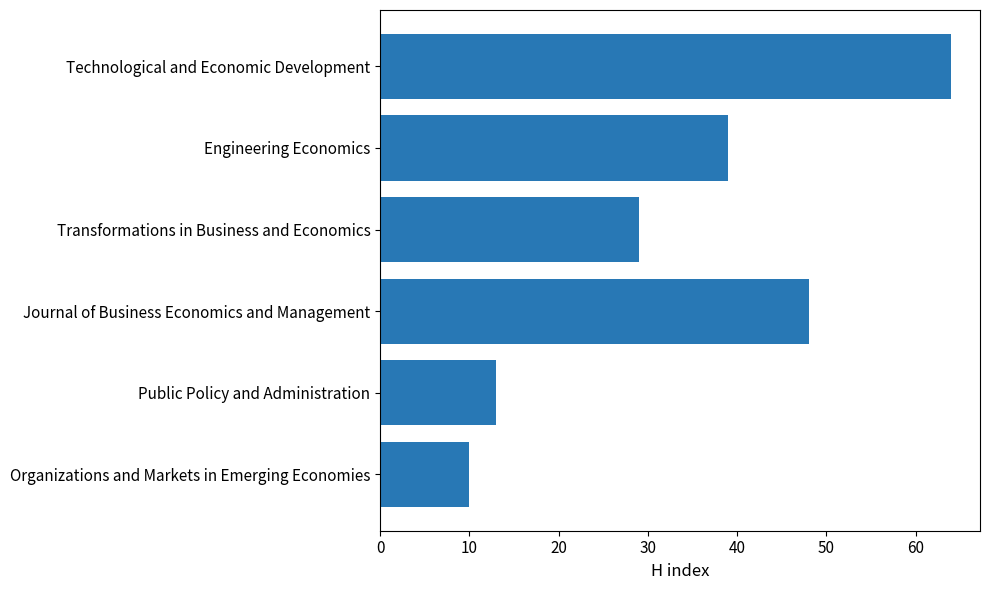

True or false: the data shows 14 at Organizations and Markets in Emerging Economies.

False